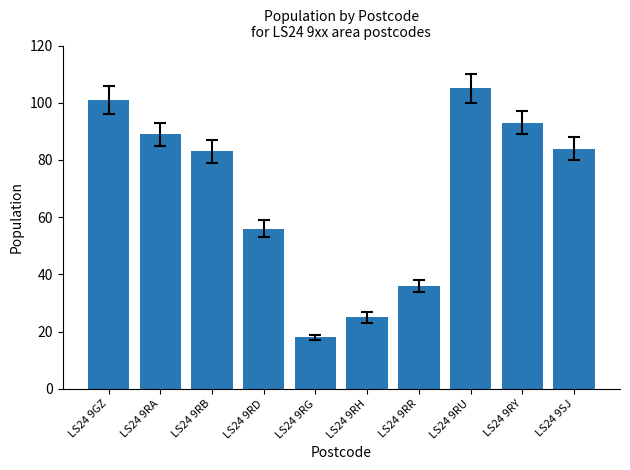

Reading left to right, transcribe all the data shown in this chart.

LS24 9GZ=101	LS24 9RA=89	LS24 9RB=83	LS24 9RD=56	LS24 9RG=18	LS24 9RH=25	LS24 9RR=36	LS24 9RU=105	LS24 9RY=93	LS24 9SJ=84